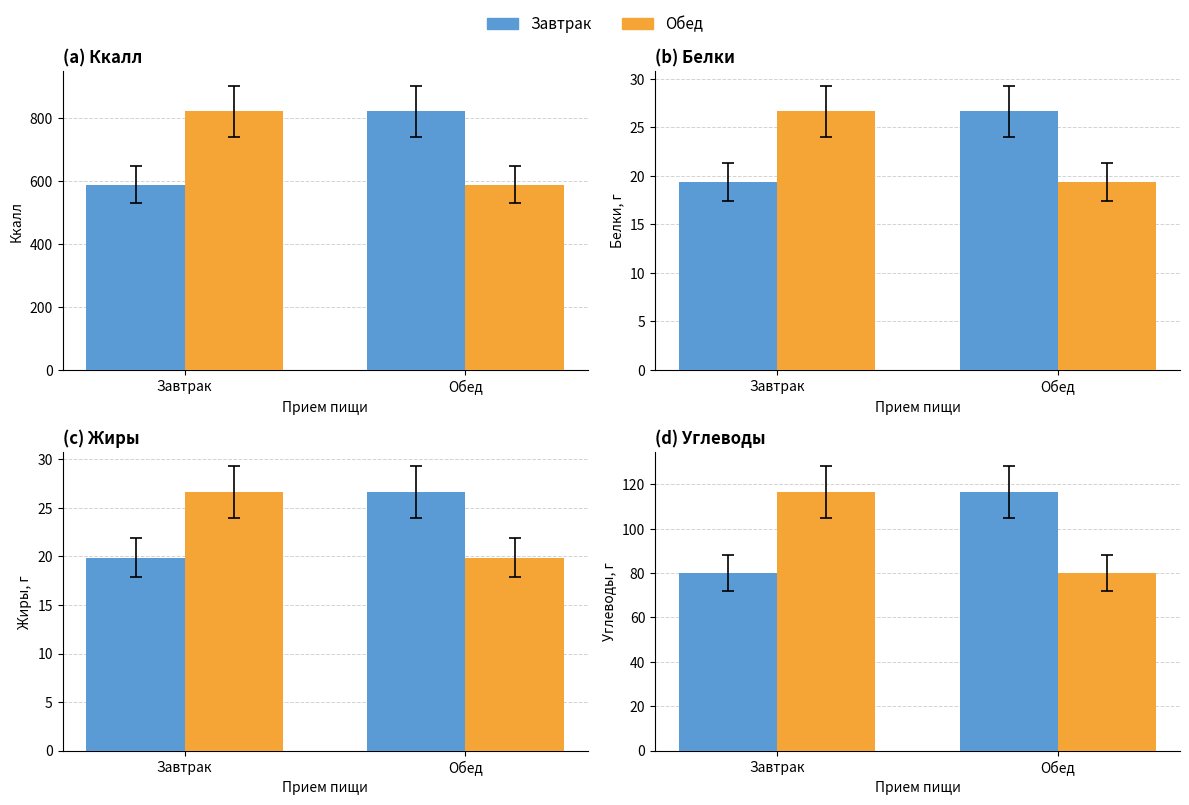

At which label does Обед reach its peak?

Завтрак